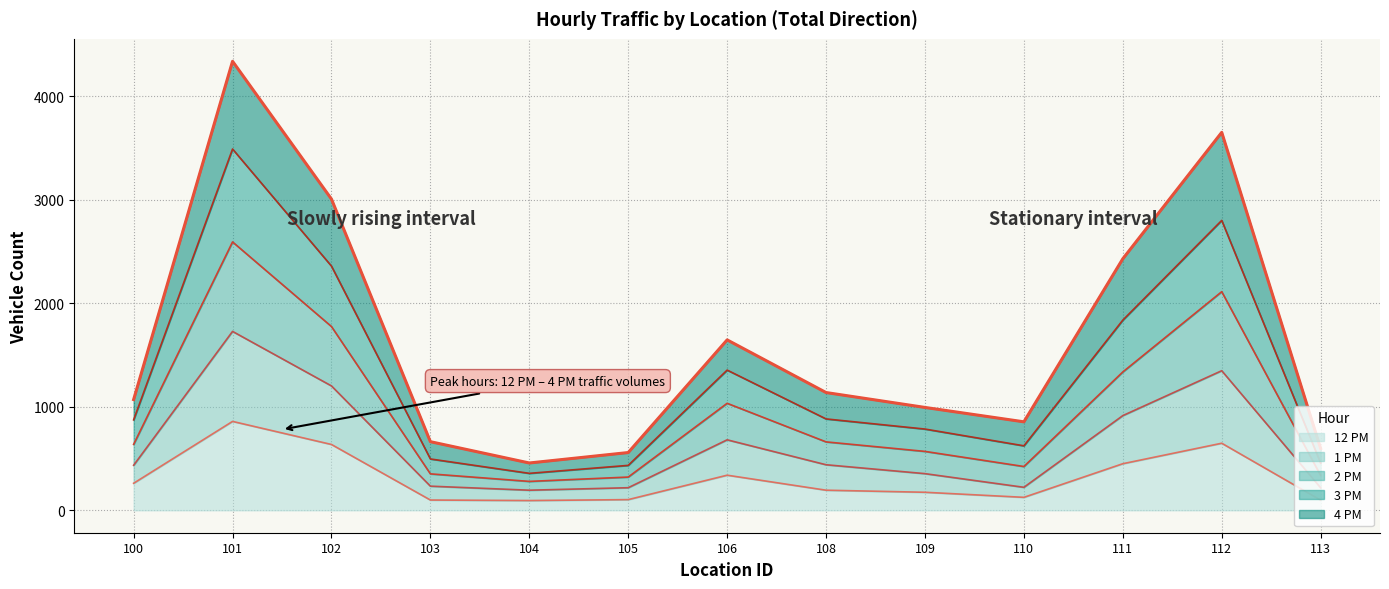

What is the highest value of the 12 PM series?

859